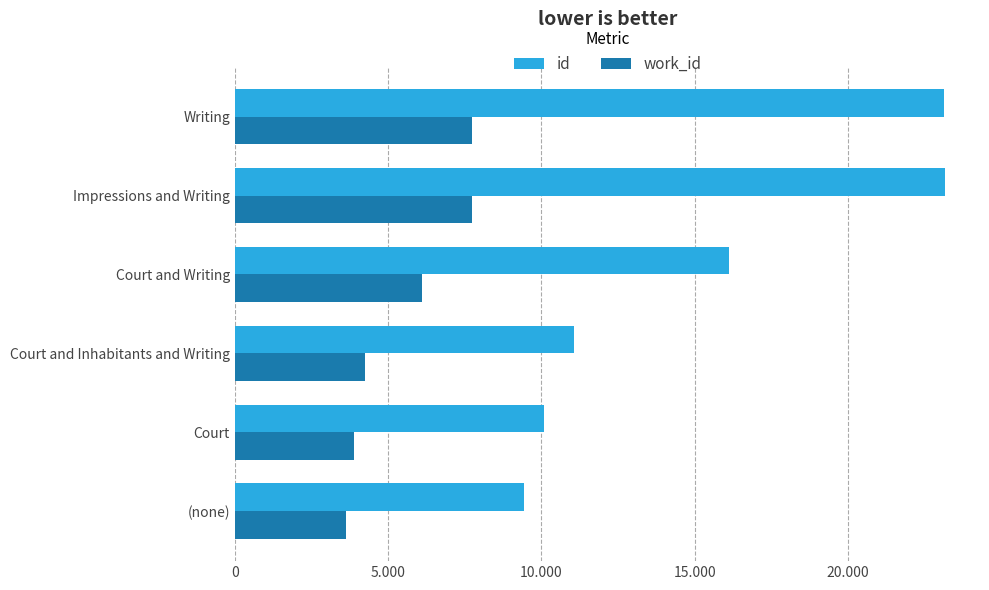

Which series has the largest range (max minus min)?

id